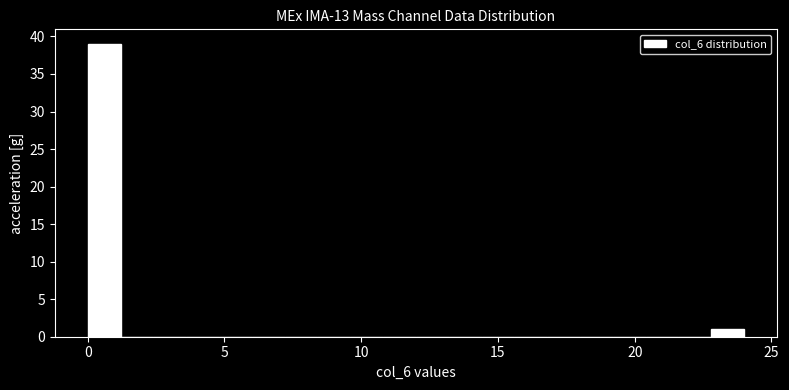

Read against the x-axis, roughly where is the centre of the tallest bar?

0.5